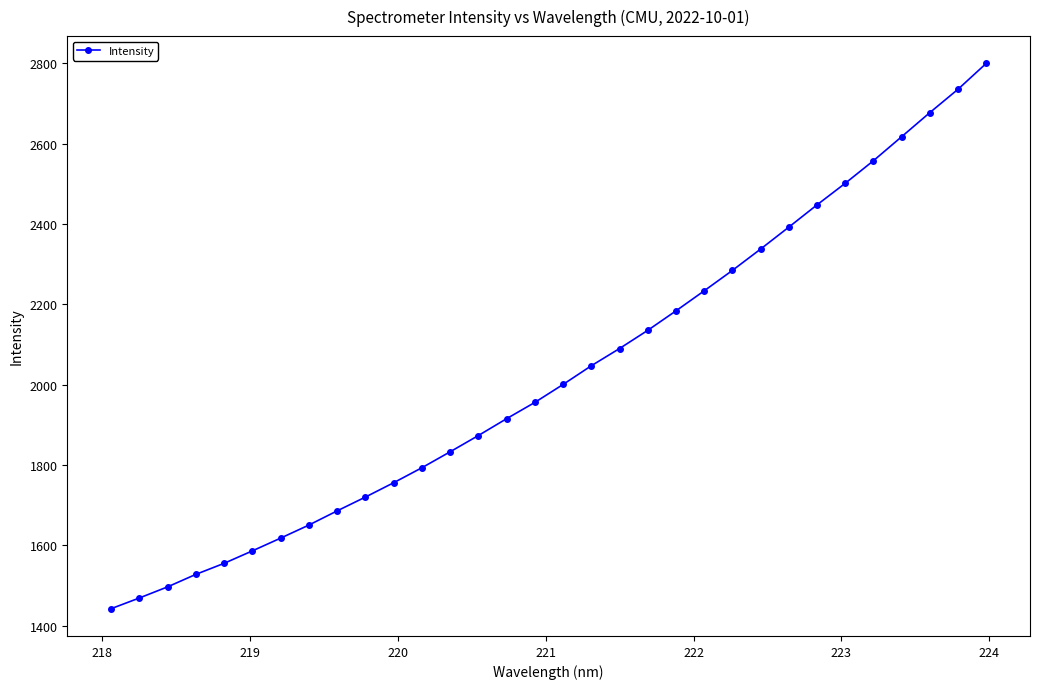

What is the sum of all values?

64917.0